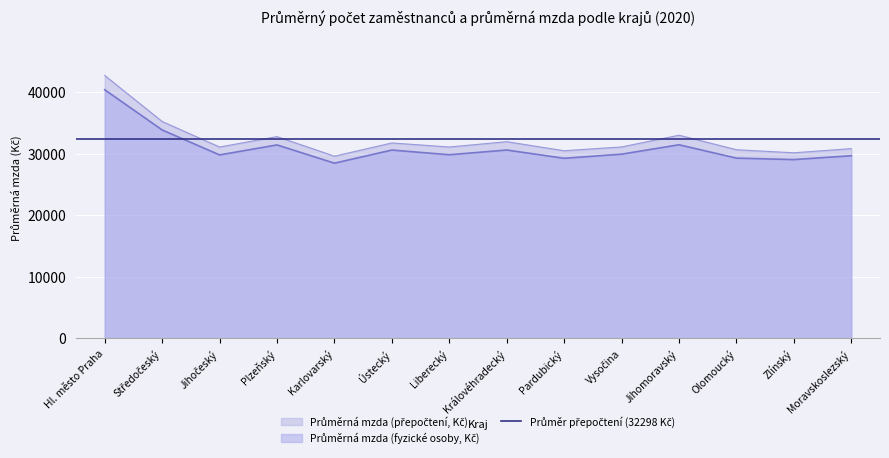

What is the difference between the maximum and minimum values in the Průměrná mzda (přepočtení, Kč) series?

13104